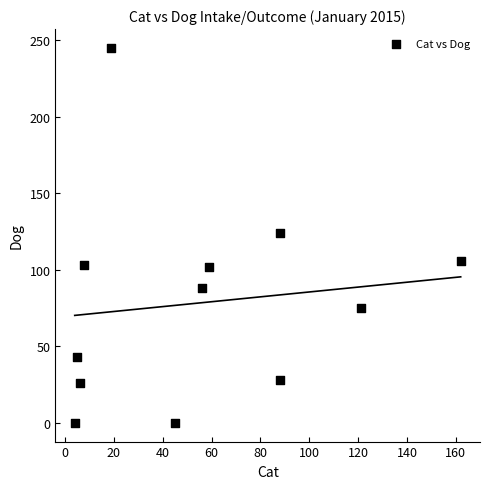

What is the range of Y values (max minus min)?

245